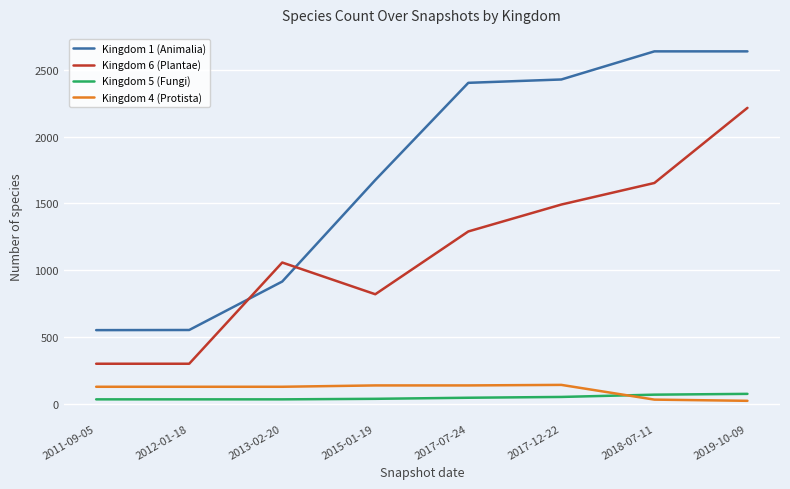

True or false: Kingdom 4 (Protista) and Kingdom 5 (Fungi) intersect in this chart.

True